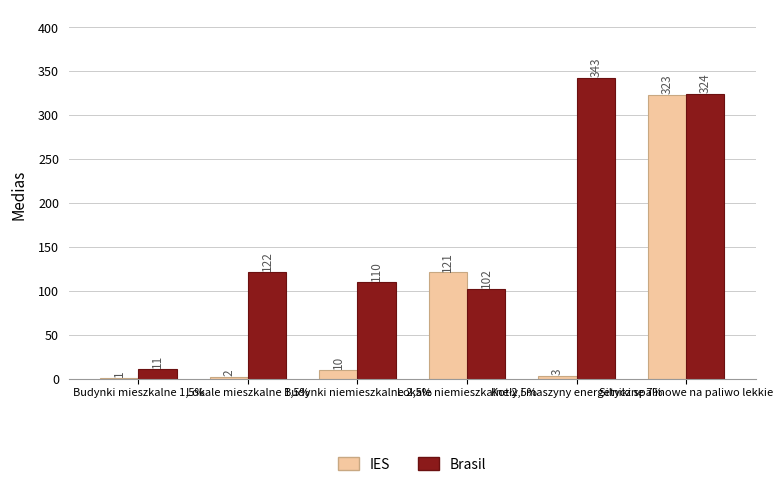

What is the highest value of the Brasil series?

343